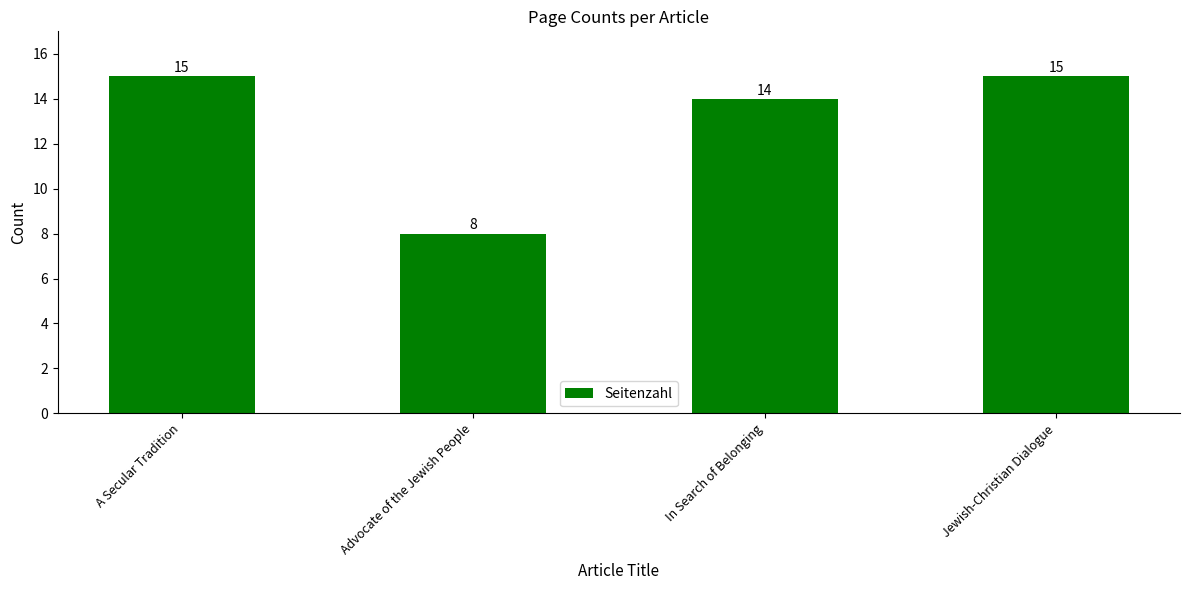

What is the ratio of the value at Jewish-Christian Dialogue to the value at In Search of Belonging?

1.1